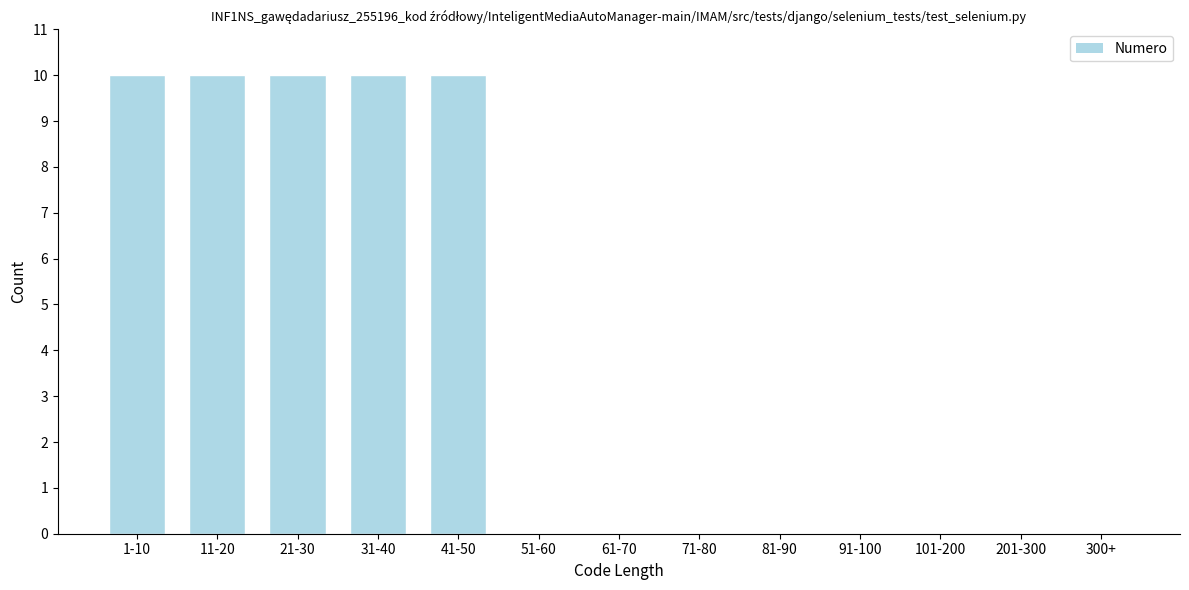

Reading right to left, extract all data points from this chart.

300+=0	201-300=0	101-200=0	91-100=0	81-90=0	71-80=0	61-70=0	51-60=0	41-50=10	31-40=10	21-30=10	11-20=10	1-10=10